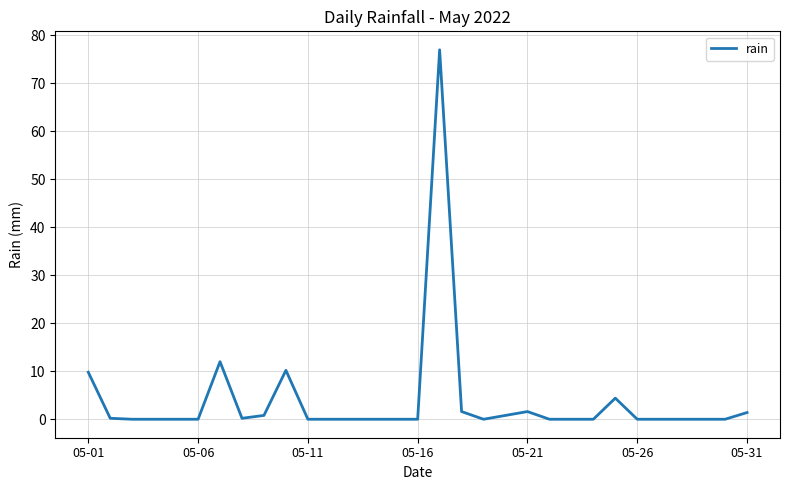

Does the chart display data point markers on the line(s)?

No